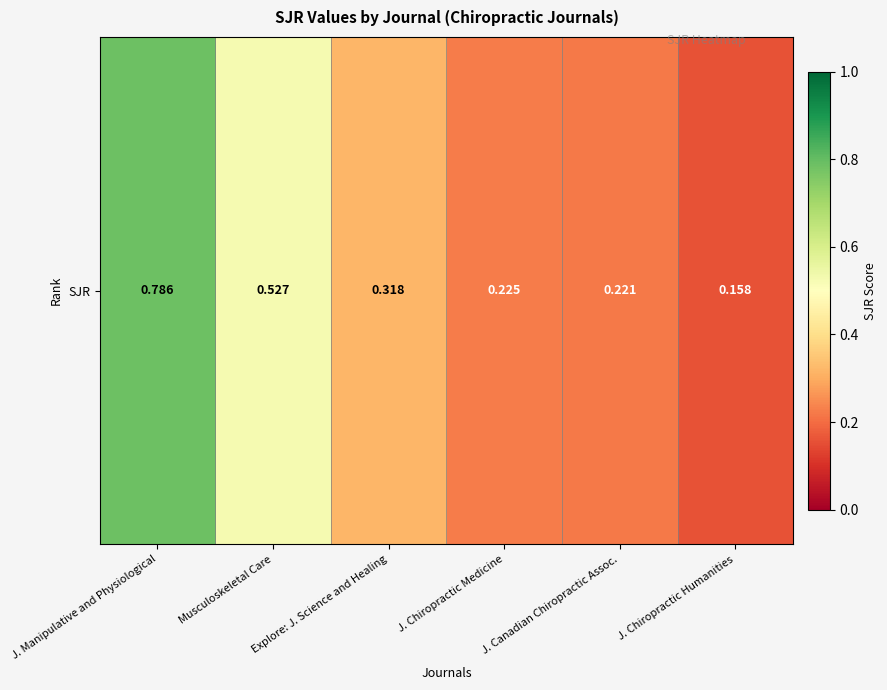

What is the average value?

0.4